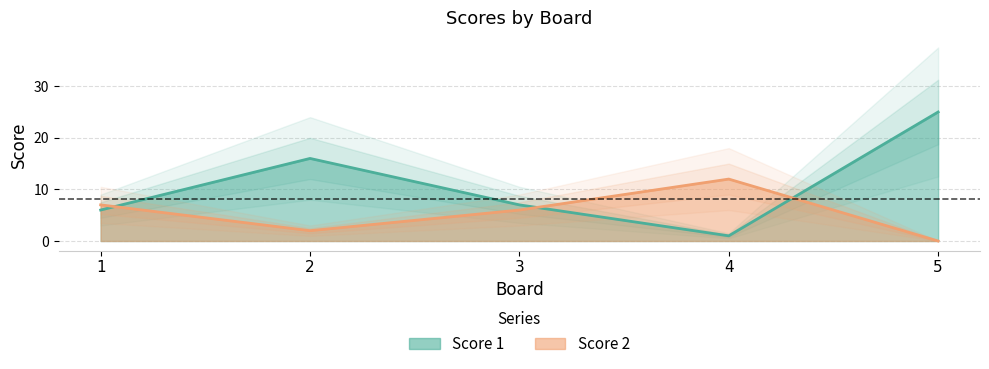

What are all the series names shown in the legend?

Score 1, Score 2